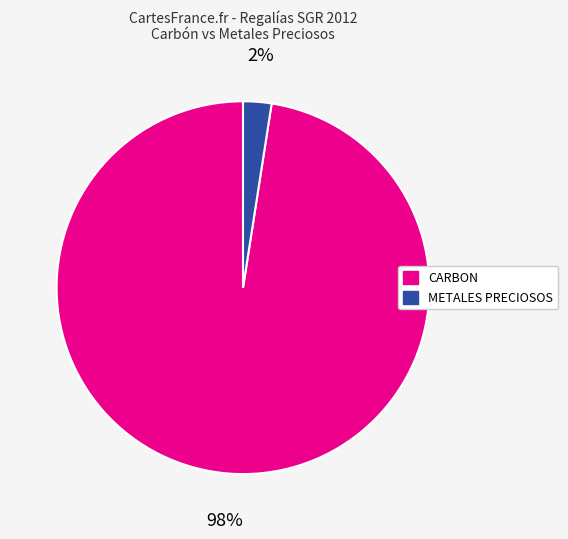

Does any single category account for the majority?

Yes